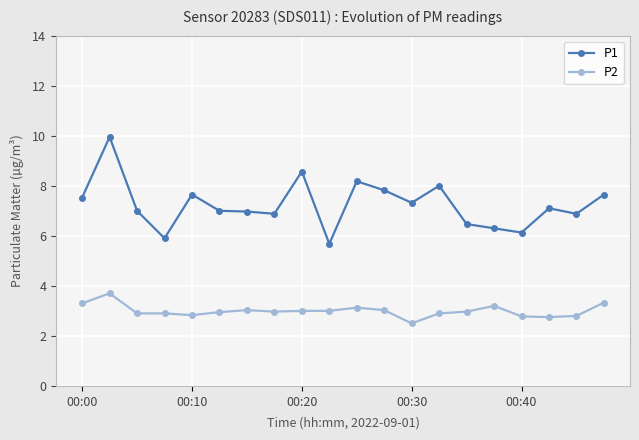

Which series has the largest range (max minus min)?

P1